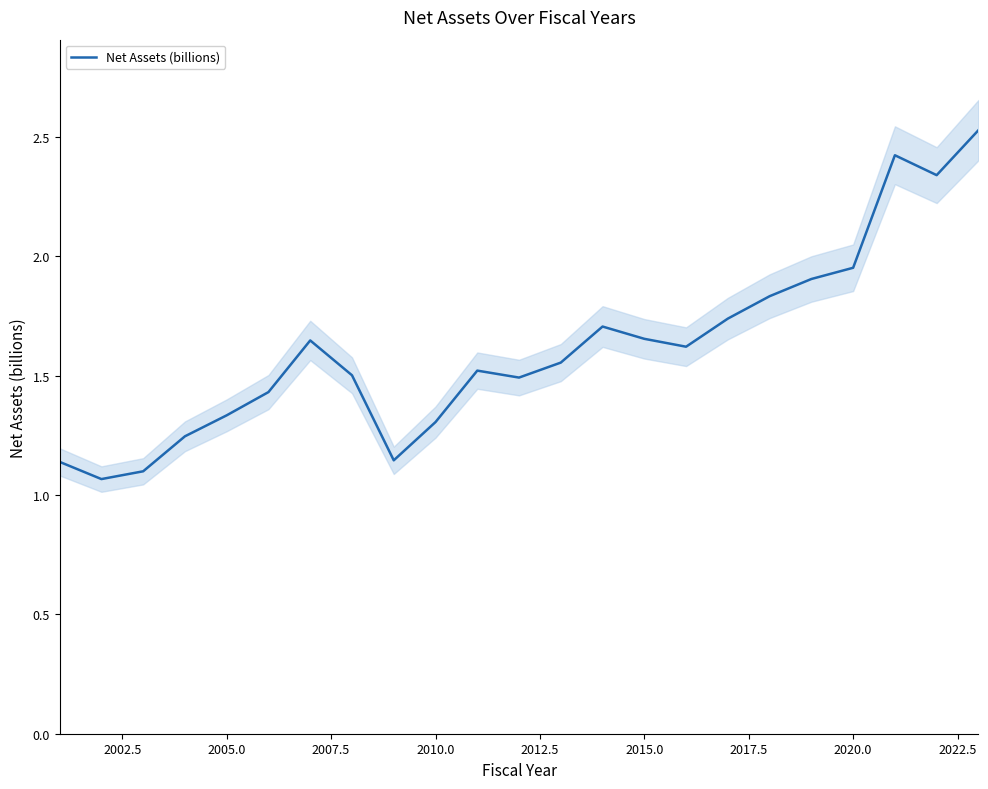

True or false: Net Assets (billions) has a value of 1.3 at 2010.0.

True